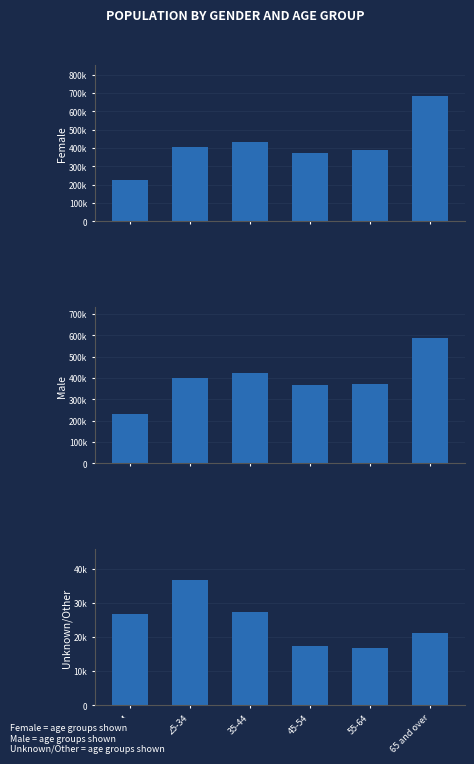

What is the value of the Unknown/Other bar at the 4th from the left?

17229